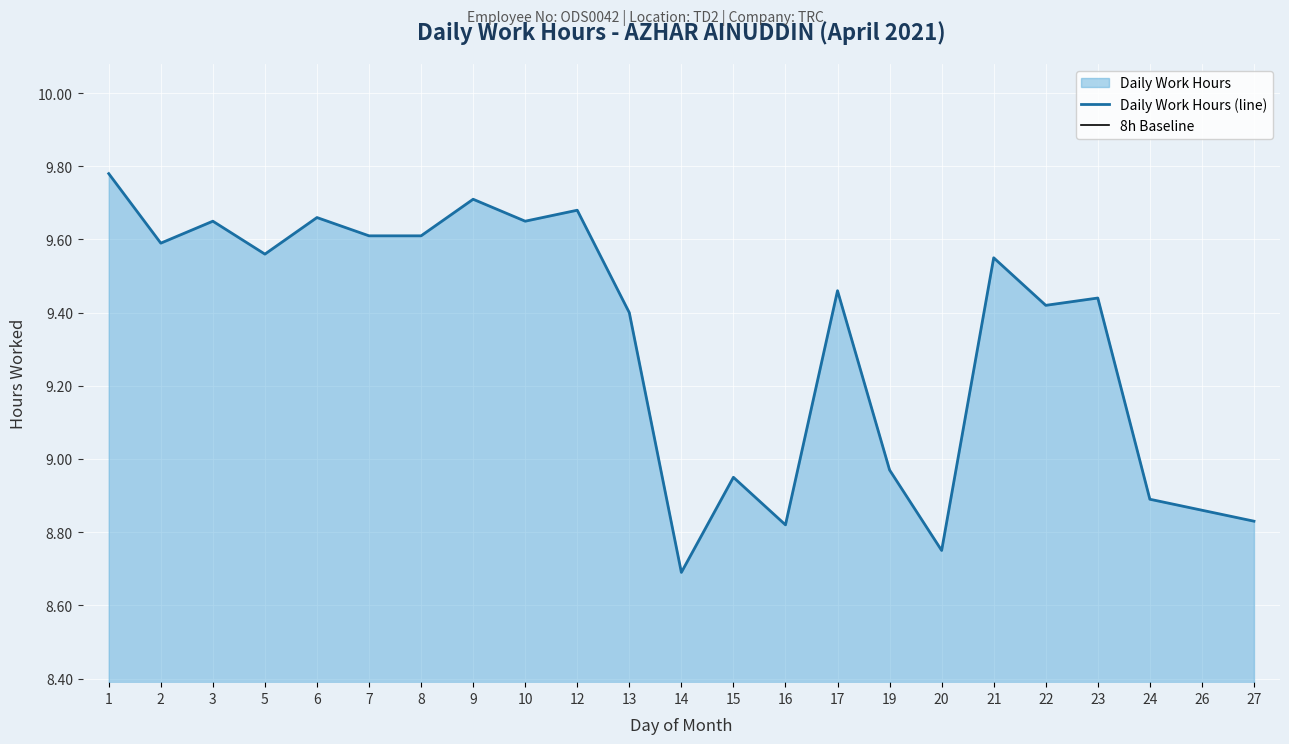

Reading left to right, list all the values displayed in this chart.

1=9.8	2=9.6	3=9.7	5=9.6	6=9.7	7=9.6	8=9.6	9=9.7	10=9.7	12=9.7	13=9.4	14=8.7	15=8.9	16=8.8	17=9.5	19=9.0	20=8.8	21=9.6	22=9.4	23=9.4	24=8.9	26=8.9	27=8.8